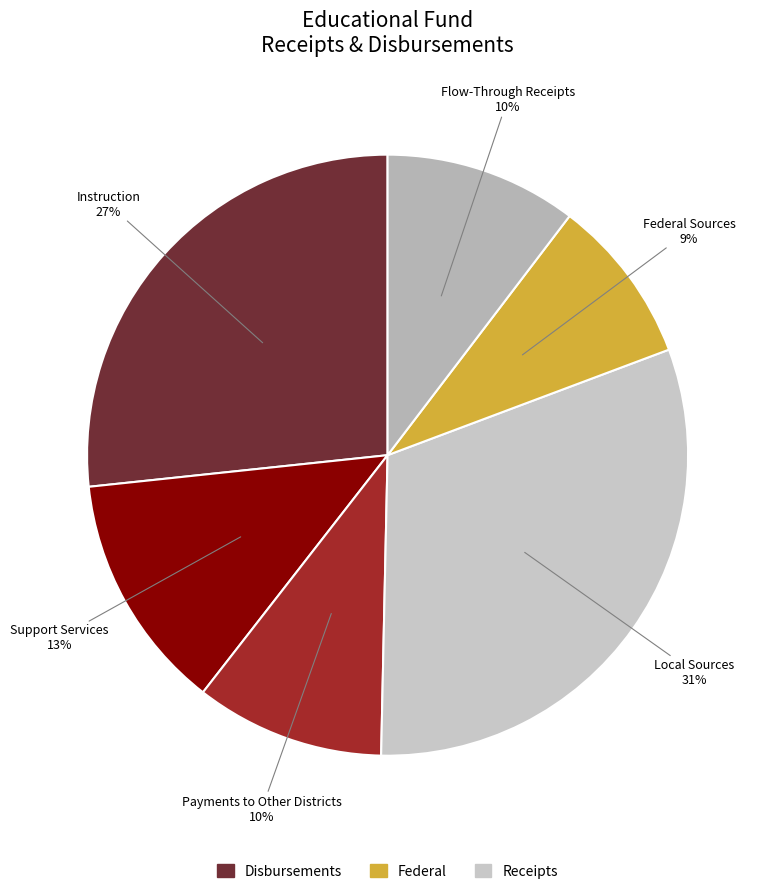

To the nearest percent, what is the average slice percentage?

17%